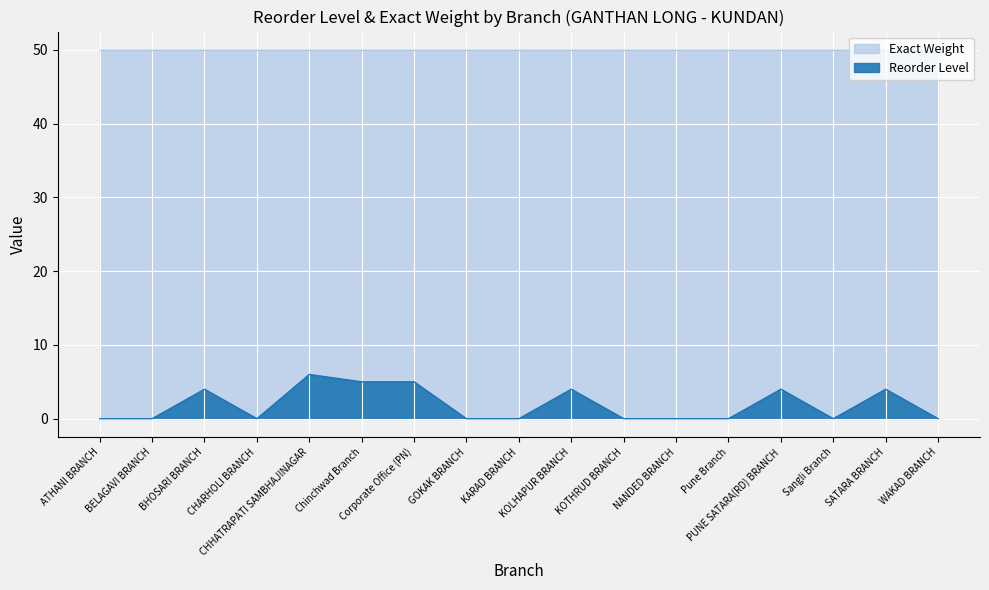

At which label is the value closest to 3?

BHOSARI BRANCH